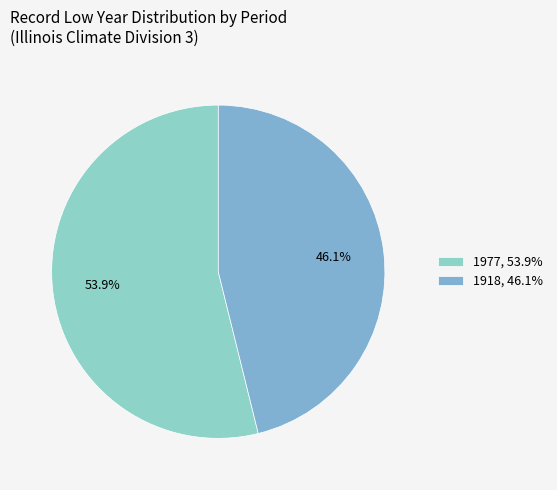

How many slices are in this pie chart?

2